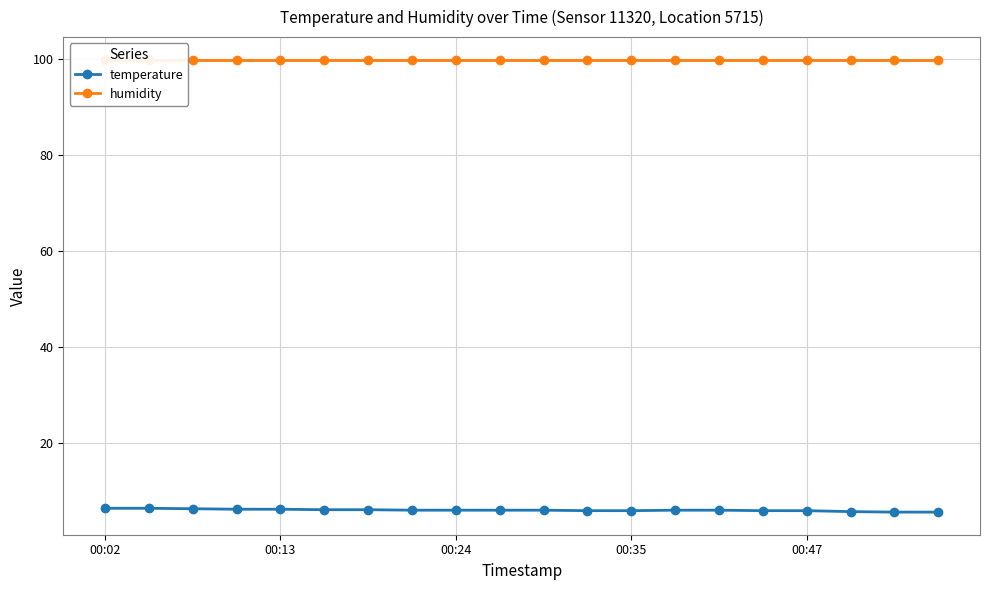

Which series has the widest spread of values?

temperature